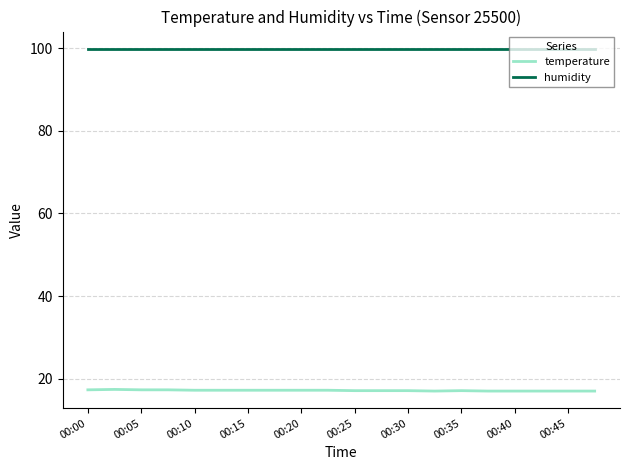

List the series in order of their overall mean, lowest first.

temperature, humidity